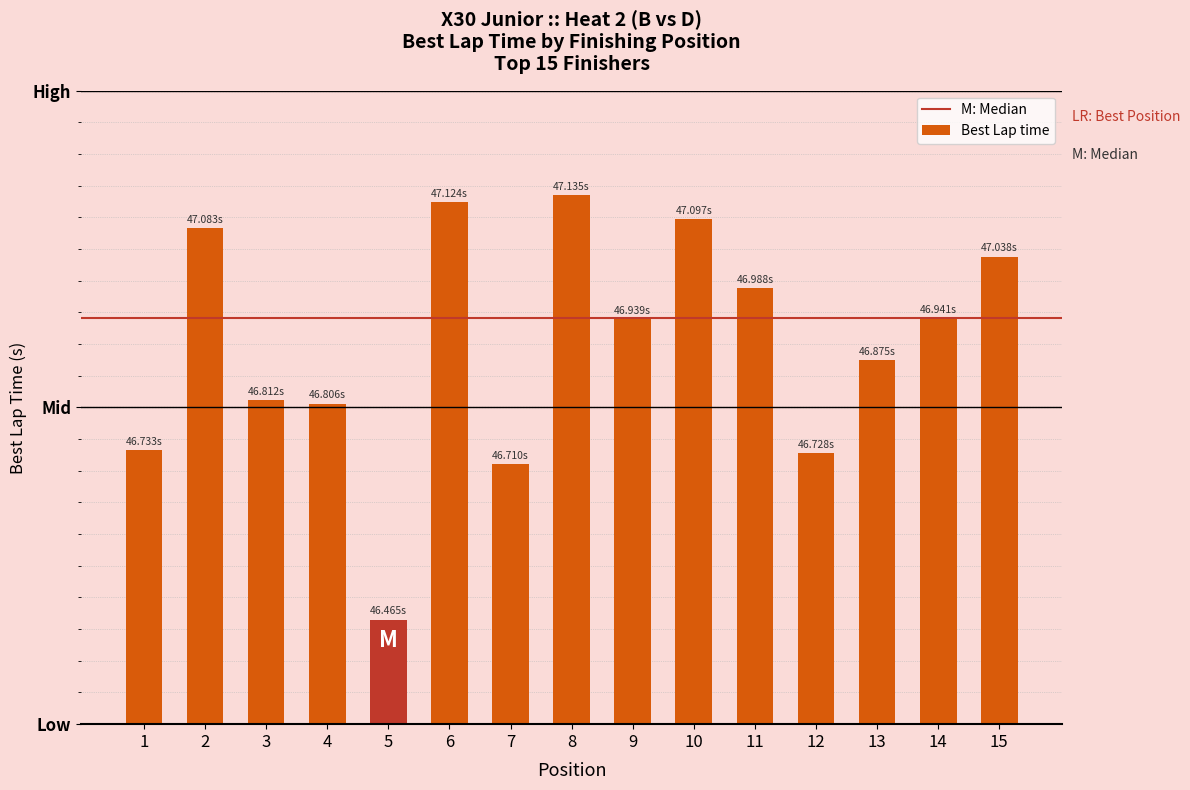

List the labels in order of value, smallest first.

5, 7, 12, 1, 4, 3, 13, 9, 14, 11, 15, 2, 10, 6, 8